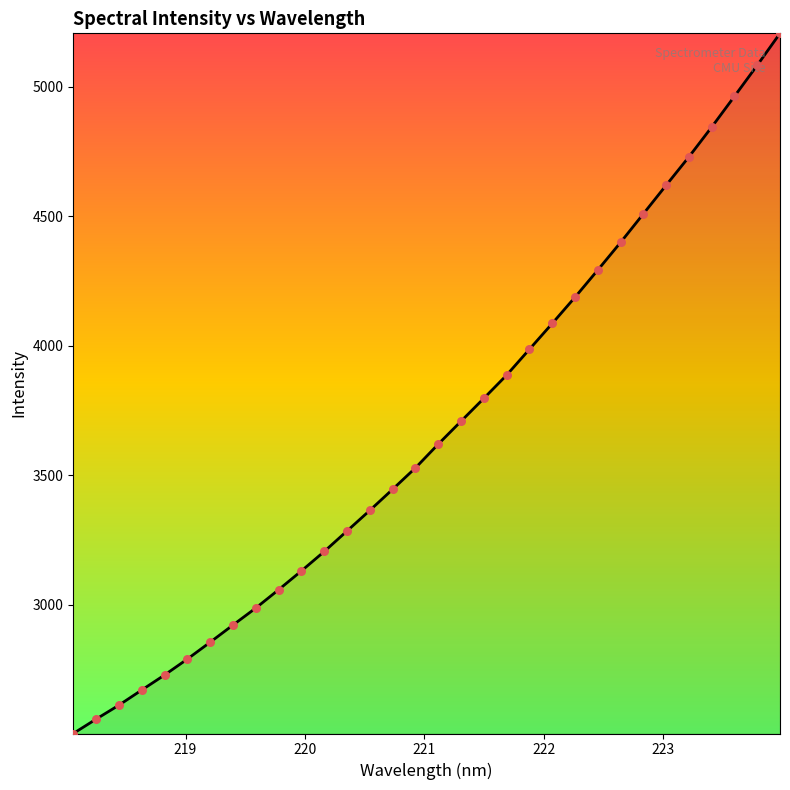

What is the minimum value shown in the chart?

2503.0